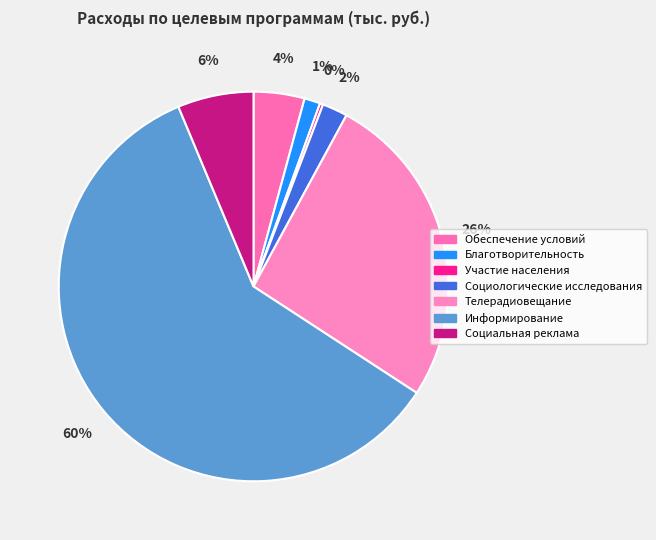

Which slice is the largest?

Информирование